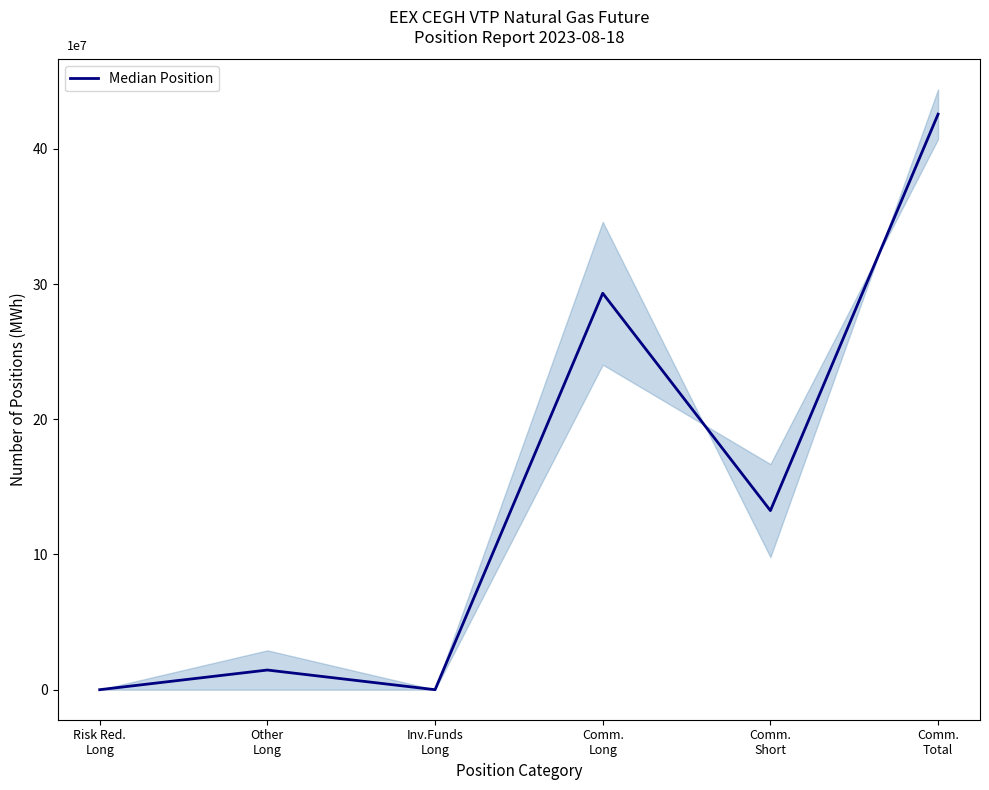

List the labels in order of value, smallest first.

Inv.Funds
Long, Risk Red.
Long, Other
Long, Comm.
Short, Comm.
Long, Comm.
Total